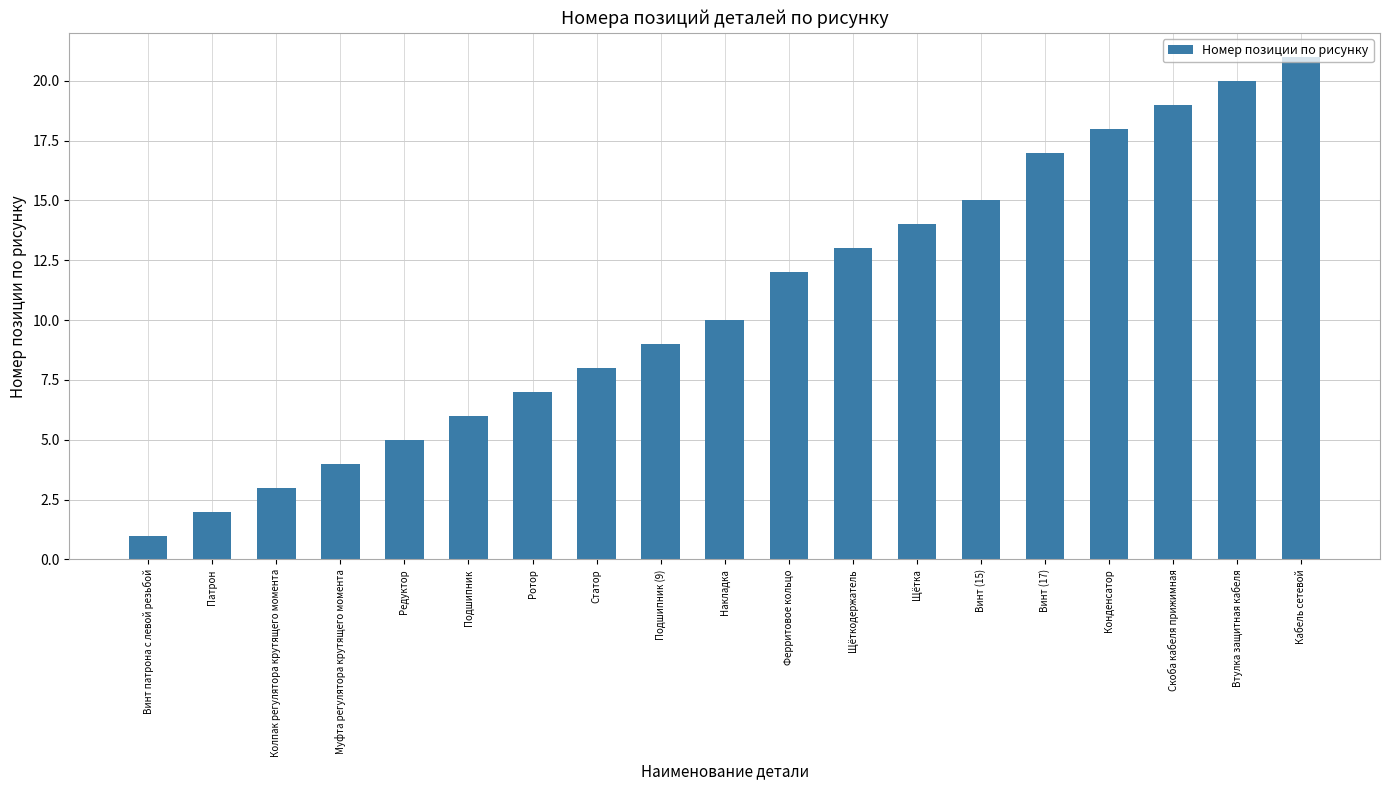

What position from the right is Втулка защитная кабеля?

2